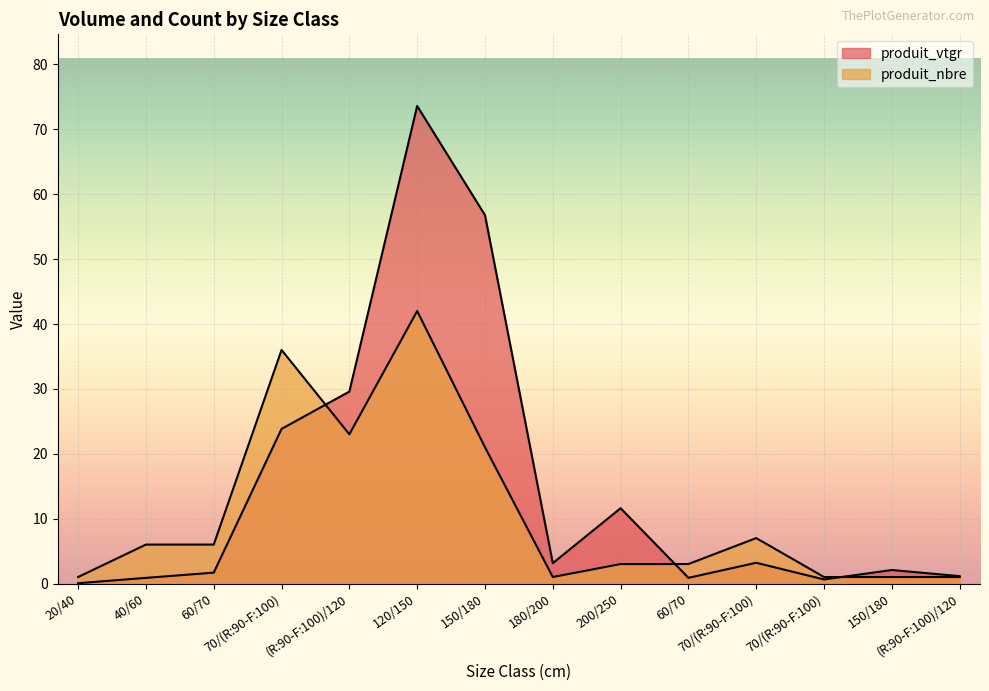

Rank the series by their maximum value, from lowest to highest.

produit_nbre, produit_vtgr